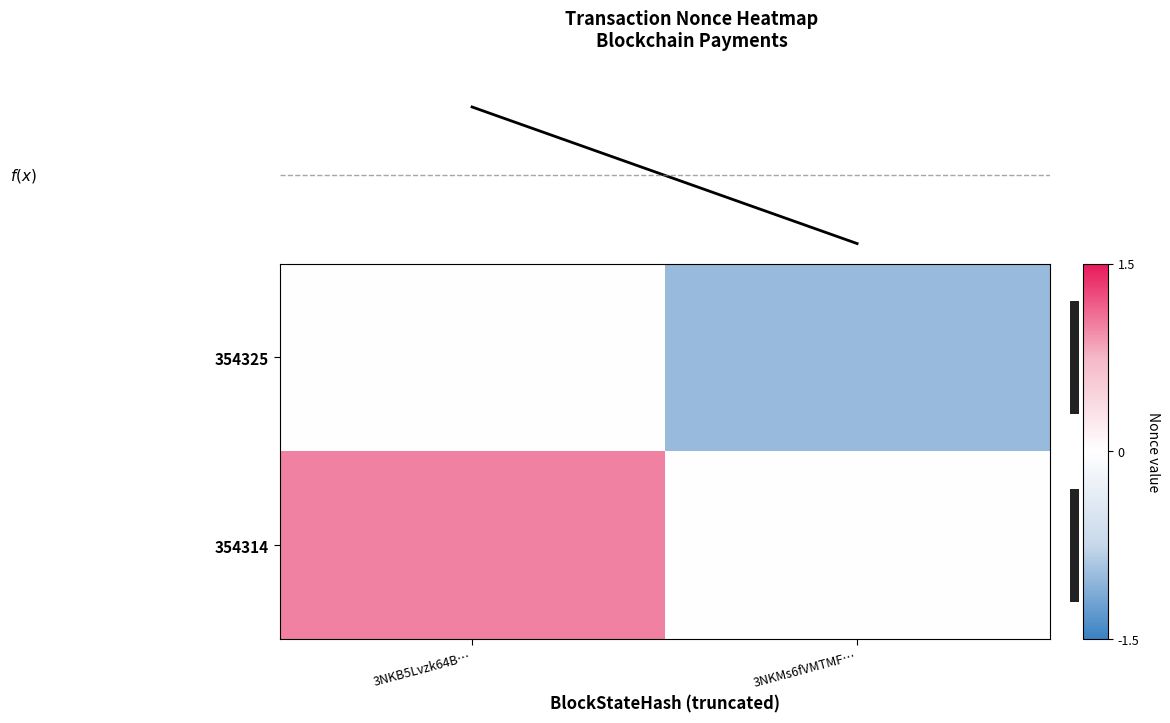

What is the maximum value shown in the chart?

1.0